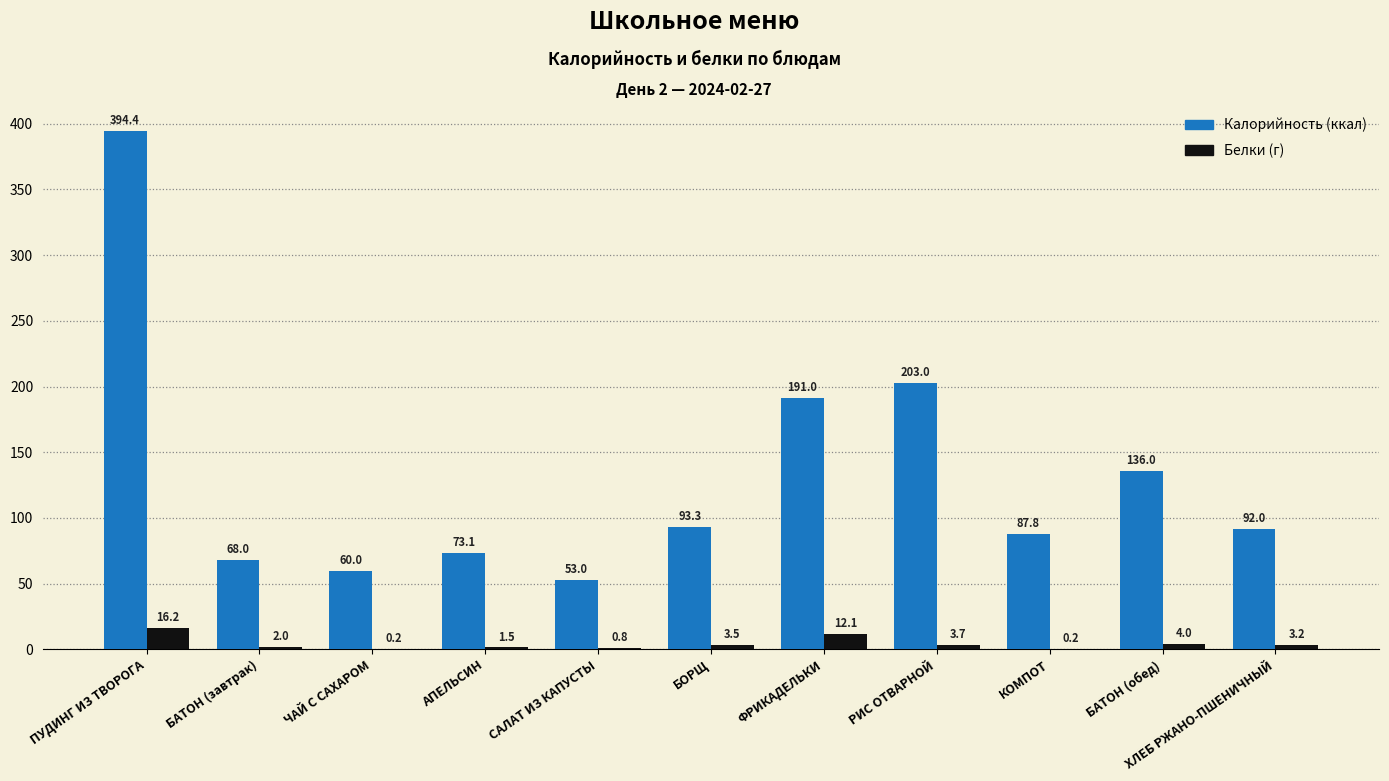

What is the total value across all series at САЛАТ ИЗ КАПУСТЫ?

53.8